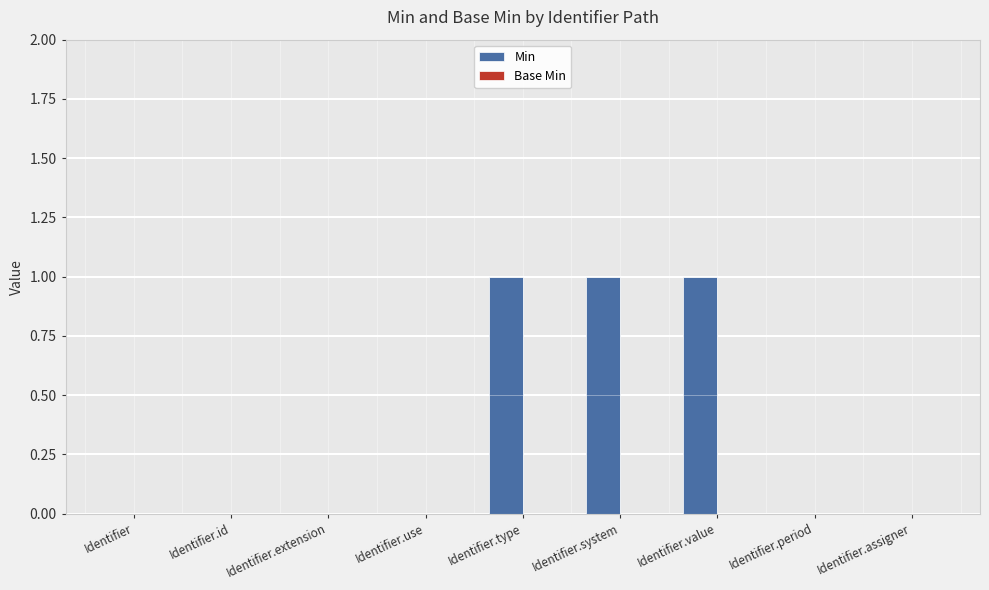

Are the bars horizontal?

No